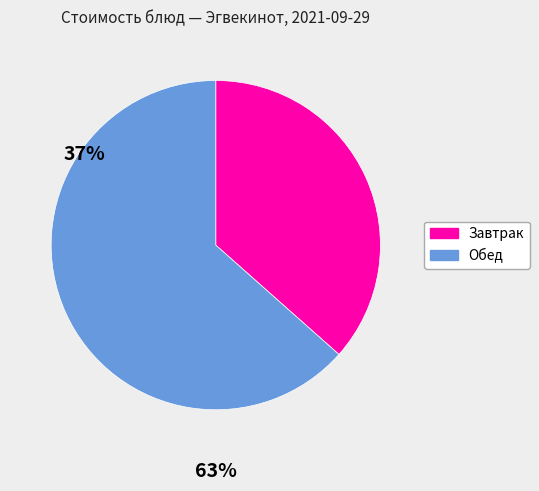

Does any single category account for the majority?

Yes